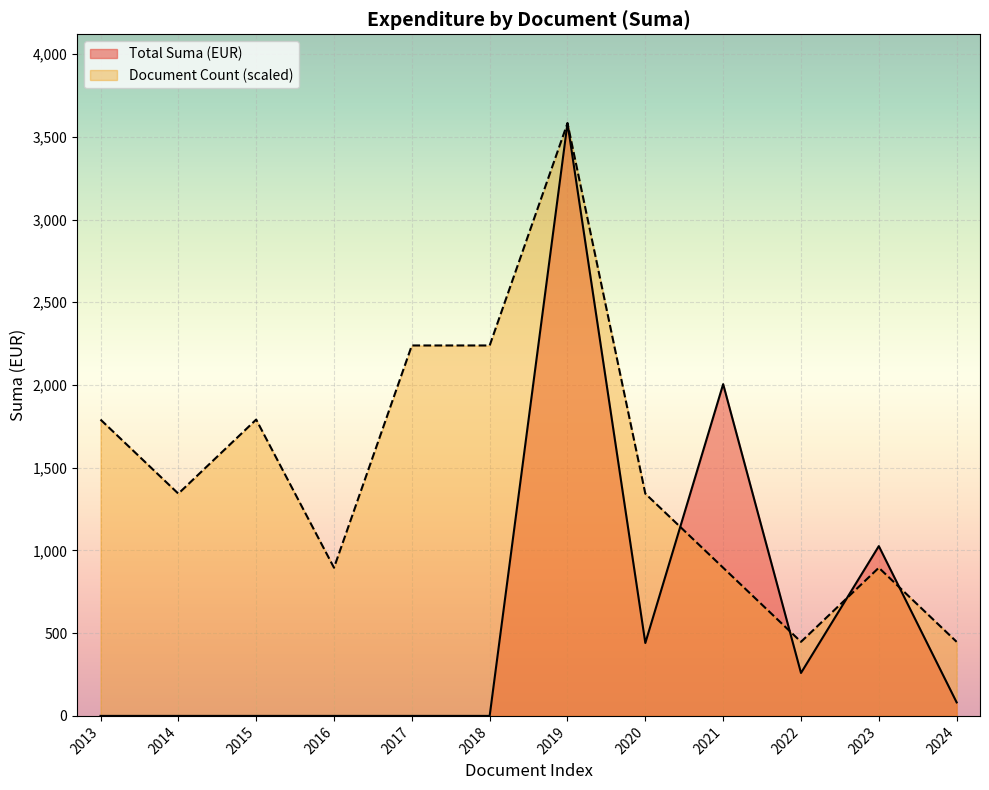

List the labels in order of Suma (EUR) line value, smallest first.

2013, 2014, 2015, 2016, 2017, 2018, 2024, 2022, 2020, 2023, 2021, 2019